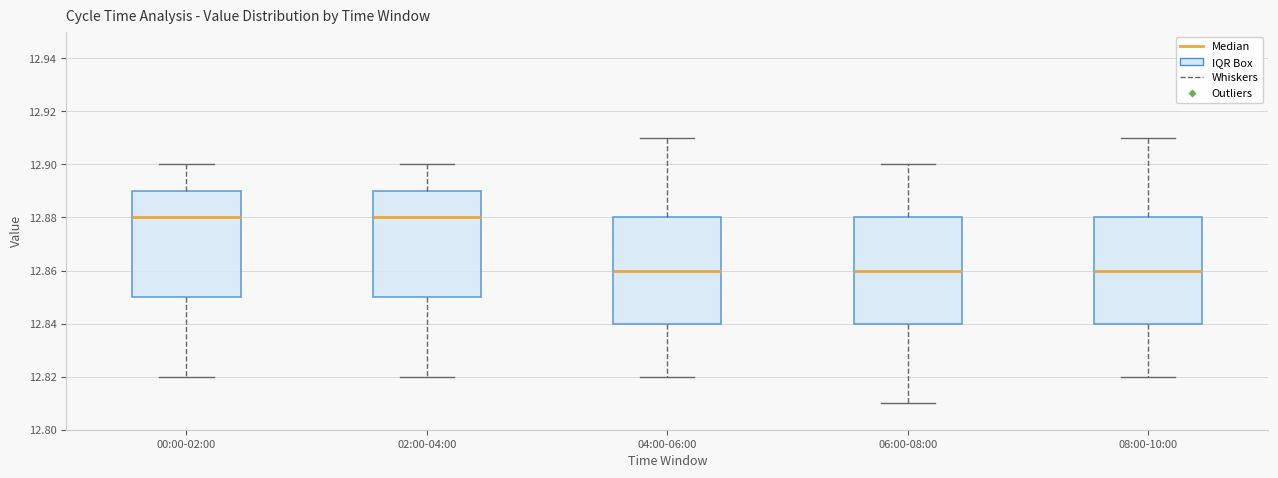

Reading left to right, read every box against the y-axis: the position of its median line, the range the box covers, and the ends of its whiskers. The values are not printed on the chart, so give them approximately, as read against the axis.

00:00-02:00: median 12.88, box 12.85 to 12.89, whiskers 12.82 to 12.90
02:00-04:00: median 12.88, box 12.85 to 12.89, whiskers 12.82 to 12.90
04:00-06:00: median 12.86, box 12.84 to 12.88, whiskers 12.82 to 12.91
06:00-08:00: median 12.86, box 12.84 to 12.88, whiskers 12.81 to 12.90
08:00-10:00: median 12.86, box 12.84 to 12.88, whiskers 12.82 to 12.91